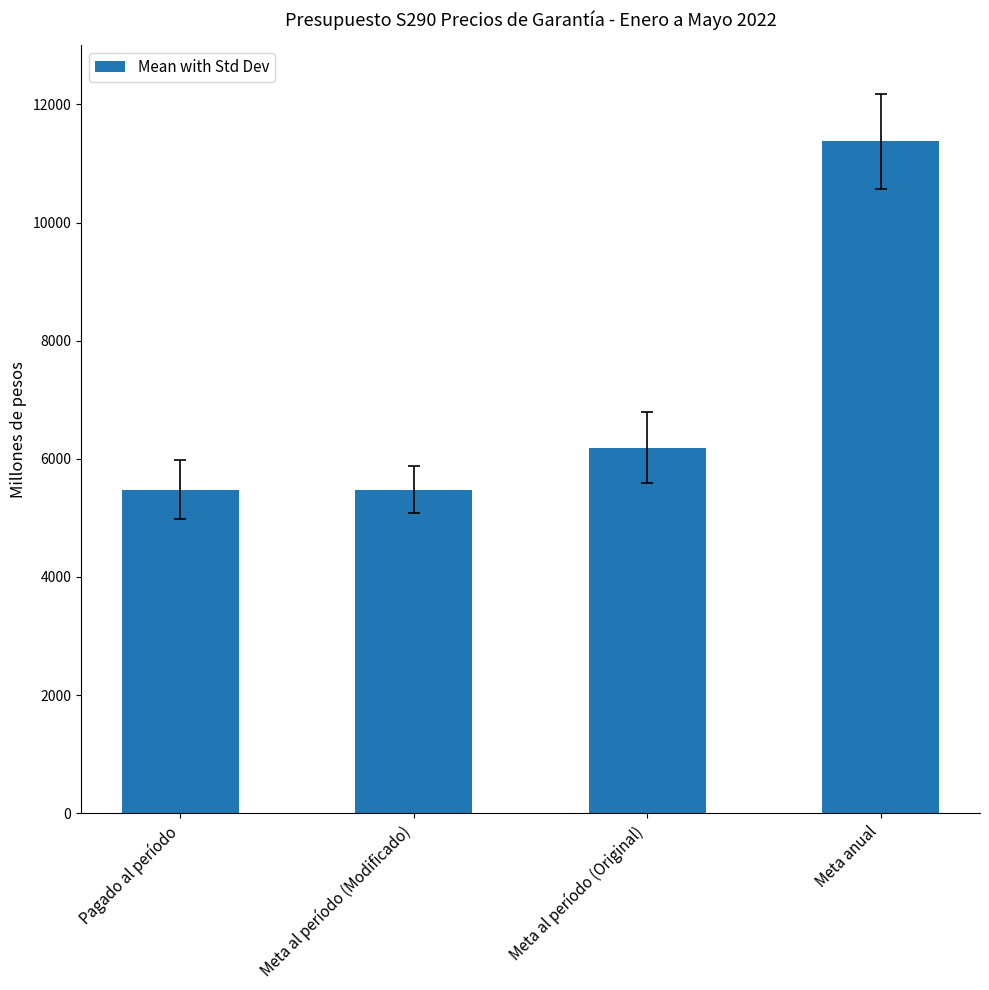

Reading left to right, list all the values displayed in this chart.

Pagado al período=5476.0	Meta al período (Modificado)=5476.0	Meta al período (Original)=6187.1	Meta anual=11373.1